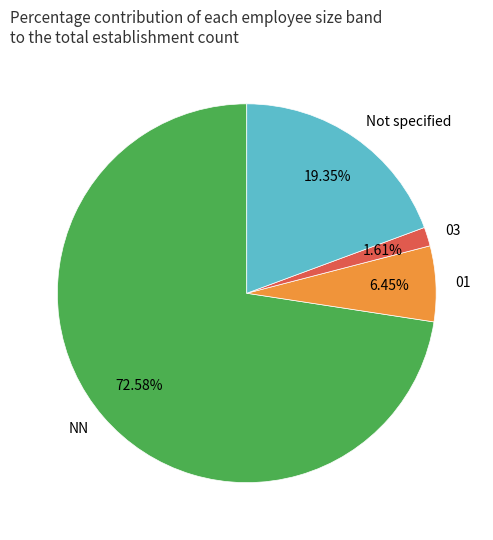

Is the sum of 03 and Not specified greater than half?

No